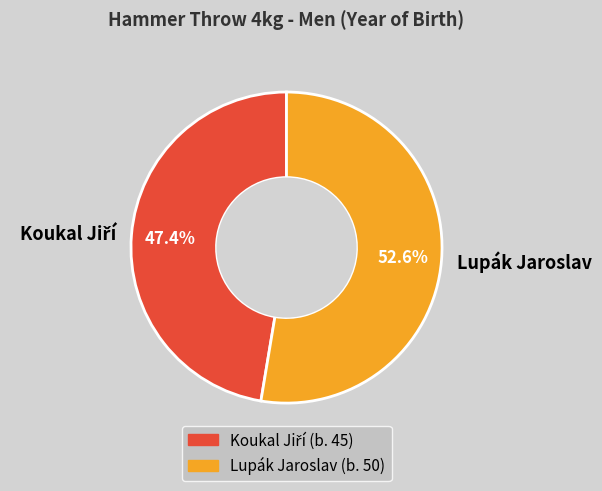

What is the largest slice in the pie chart?

Lupák Jaroslav